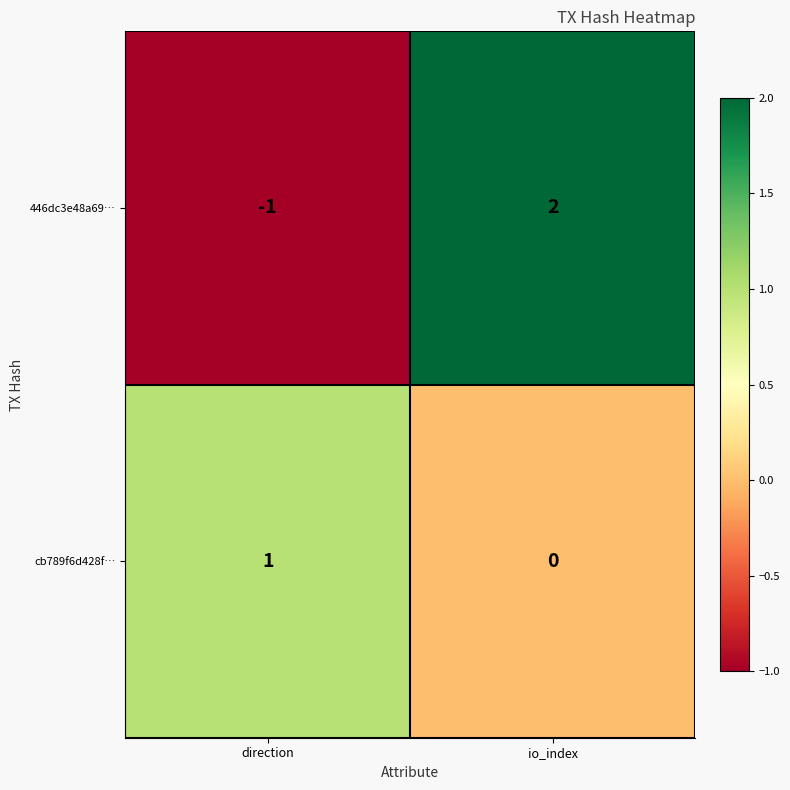

The 446dc3e48a69… series shows -1 at direction. True or false?

True